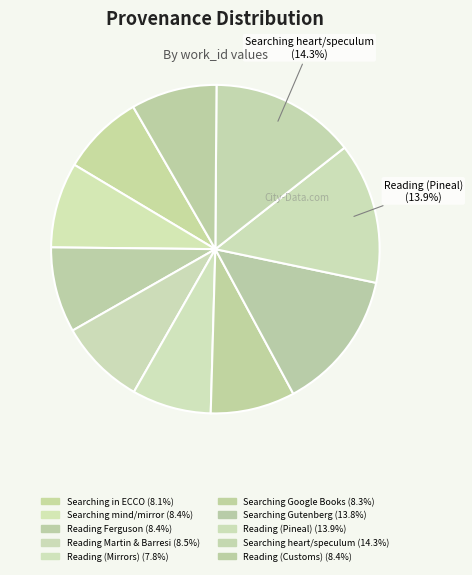

To the nearest percent, what is the difference between the largest and smallest slice percentages?

6%